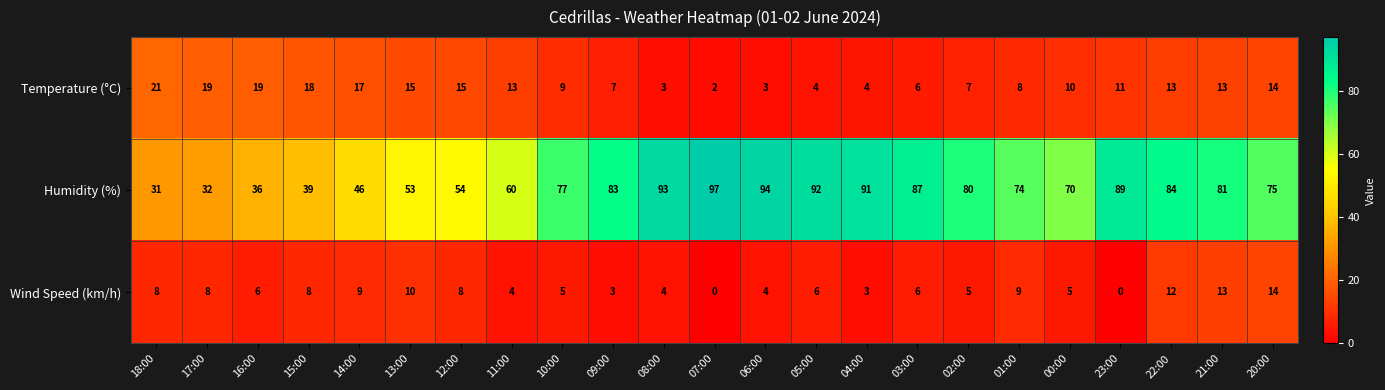

Which series has the largest range (max minus min)?

Humidity (%)